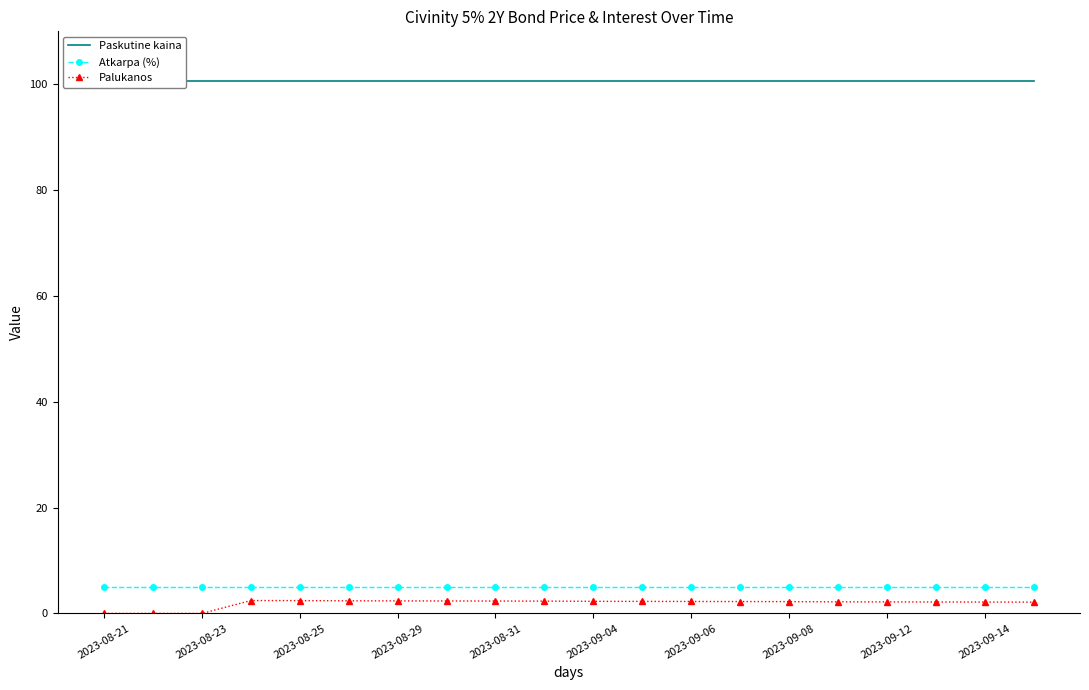

True or false: Palukanos and Atkarpa (%) cross at least once.

False